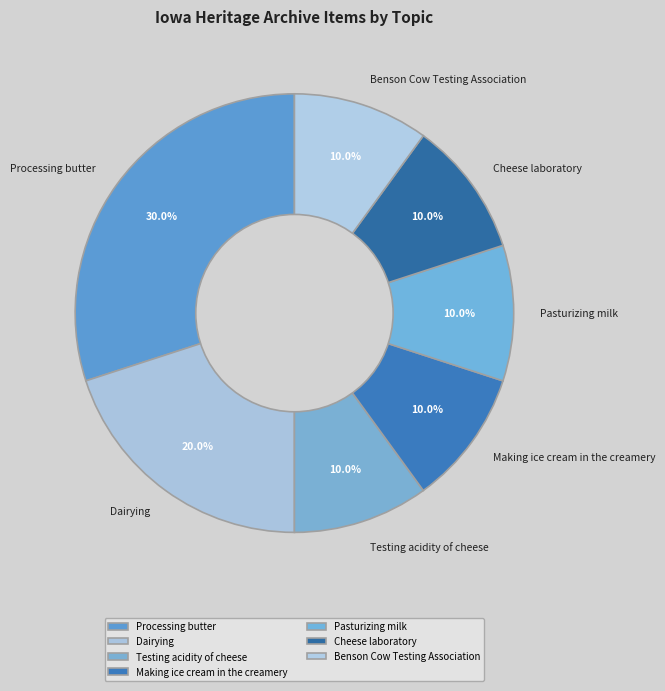

What is the largest slice in the pie chart?

Processing butter